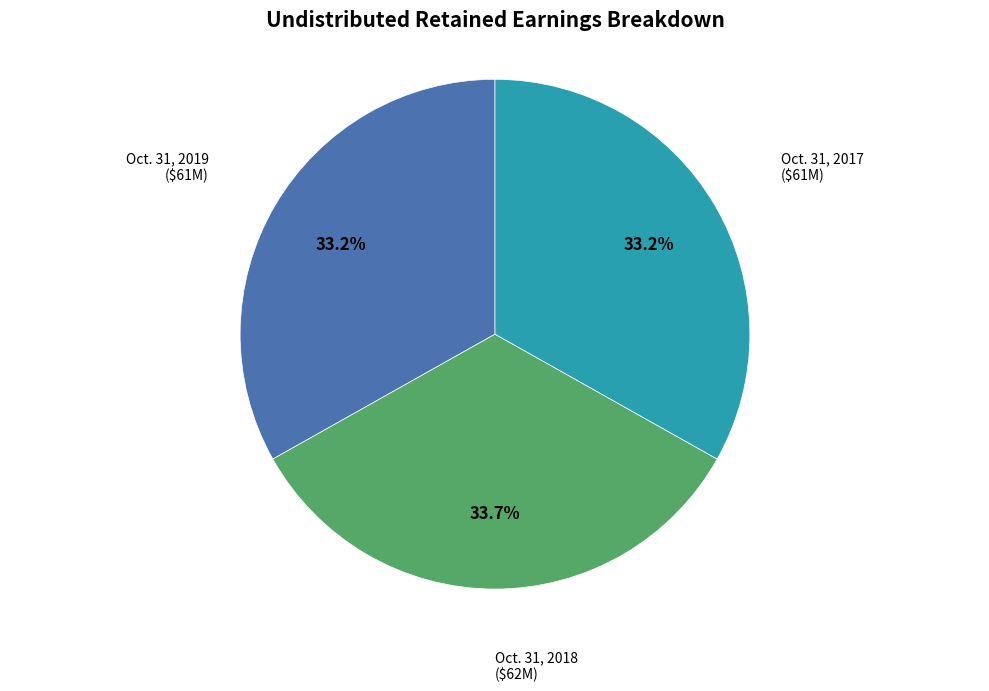

Which has a higher value, Oct. 31, 2017 or Oct. 31, 2018?

Oct. 31, 2018